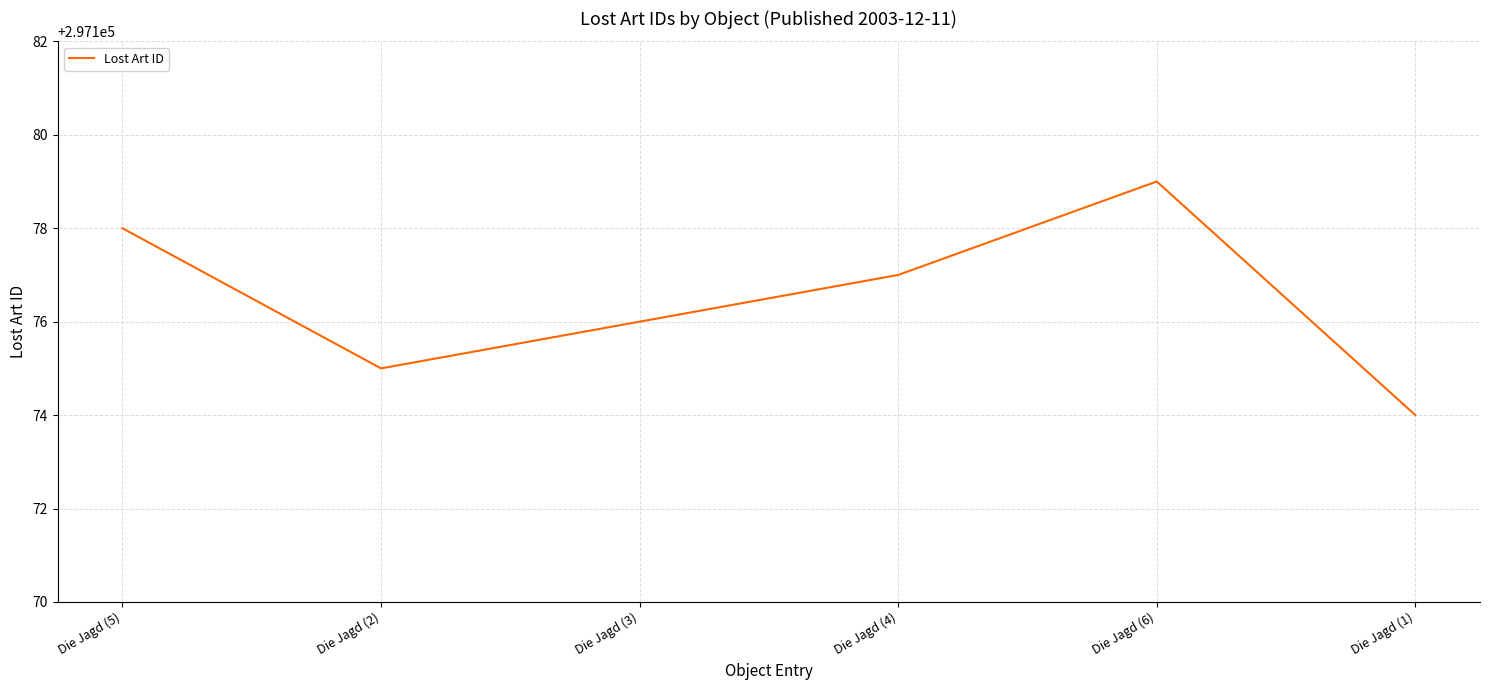

List the labels in order of value, smallest first.

Die Jagd (1), Die Jagd (2), Die Jagd (3), Die Jagd (4), Die Jagd (5), Die Jagd (6)